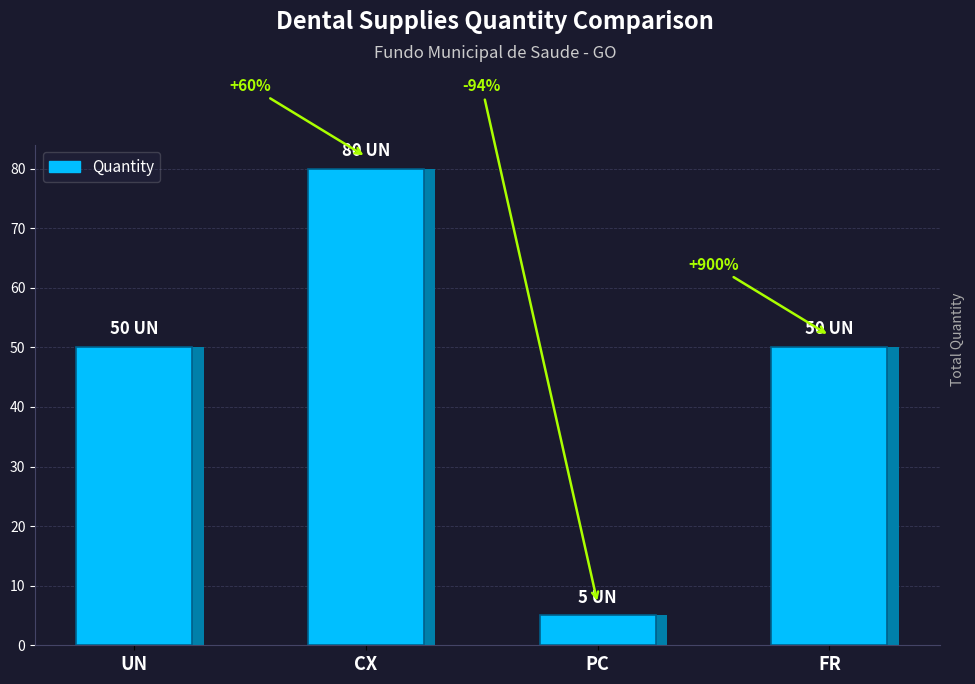

What is the sum of the values at CX and UN?

130